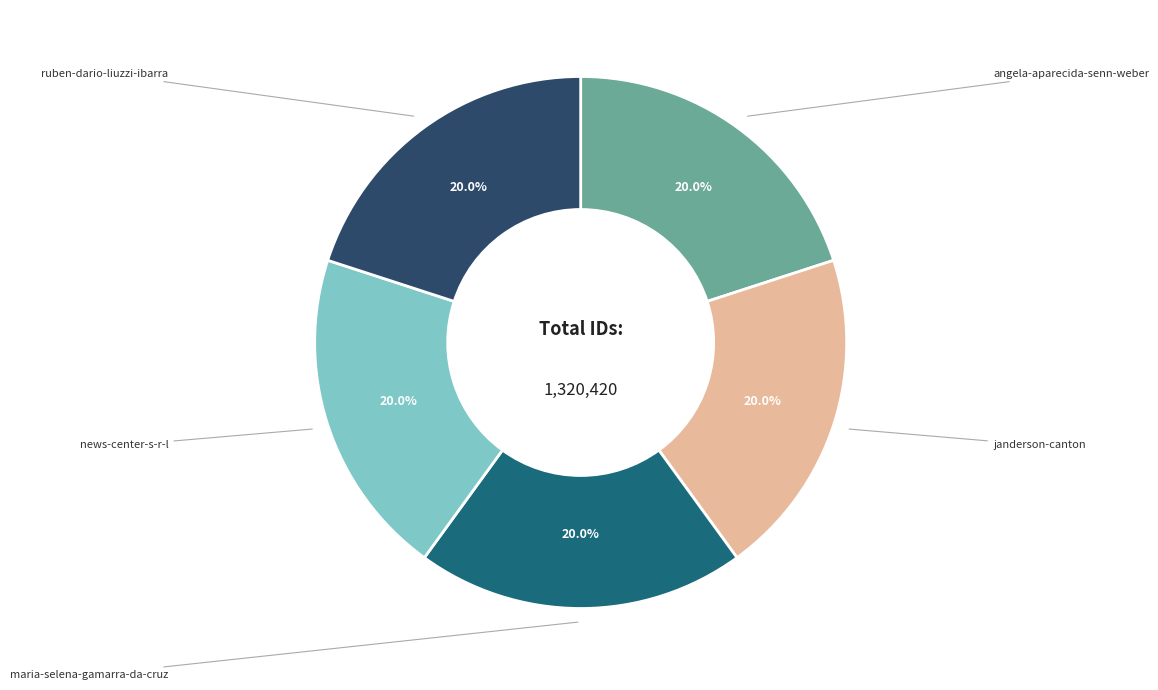

To the nearest percent, what is the average slice percentage?

20%